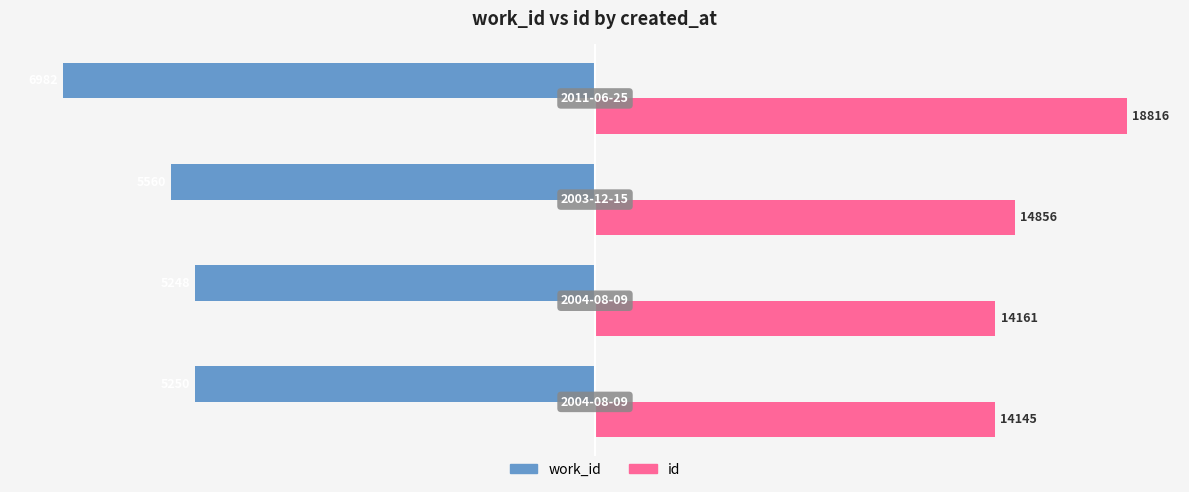

What are all the series names shown in the legend?

work_id, id